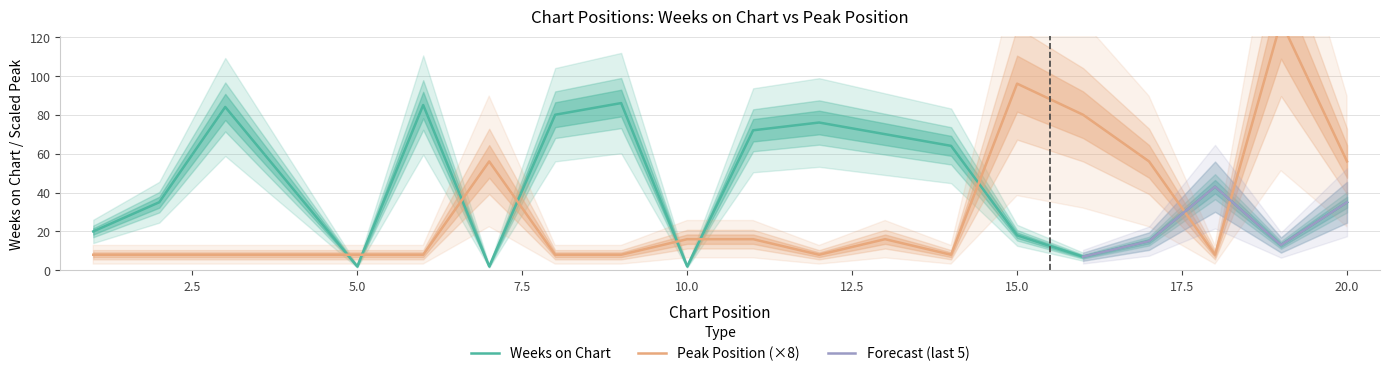

Reading left to right, transcribe all the data shown in this chart.

Weeks on Chart: 1=20	2=35	3=84	4=43	5=2	6=85	7=2	8=80	9=86	10=2	11=72	12=76	13=70	14=64	15=18	16=7	17=15	18=43	19=13	20=35
Peak Position: 1=8	2=8	3=8	4=8	5=8	6=8	7=56	8=8	9=8	10=16	11=16	12=8	13=16	14=8	15=96	16=80	17=56	18=8	19=128	20=56